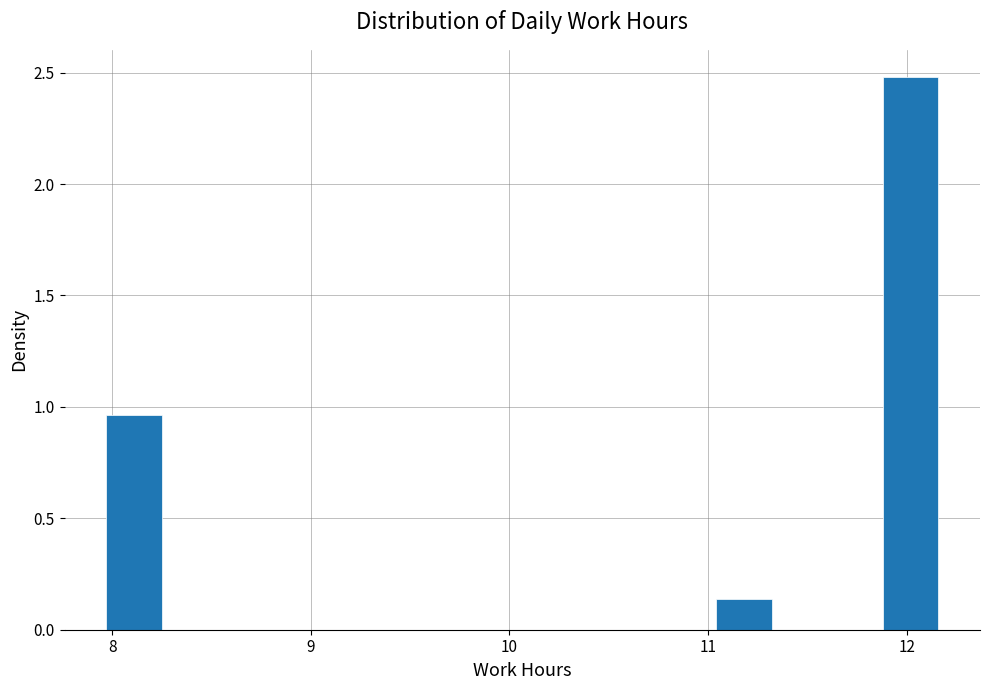

Read against the x-axis, roughly where is the centre of the tallest bar?

12.0